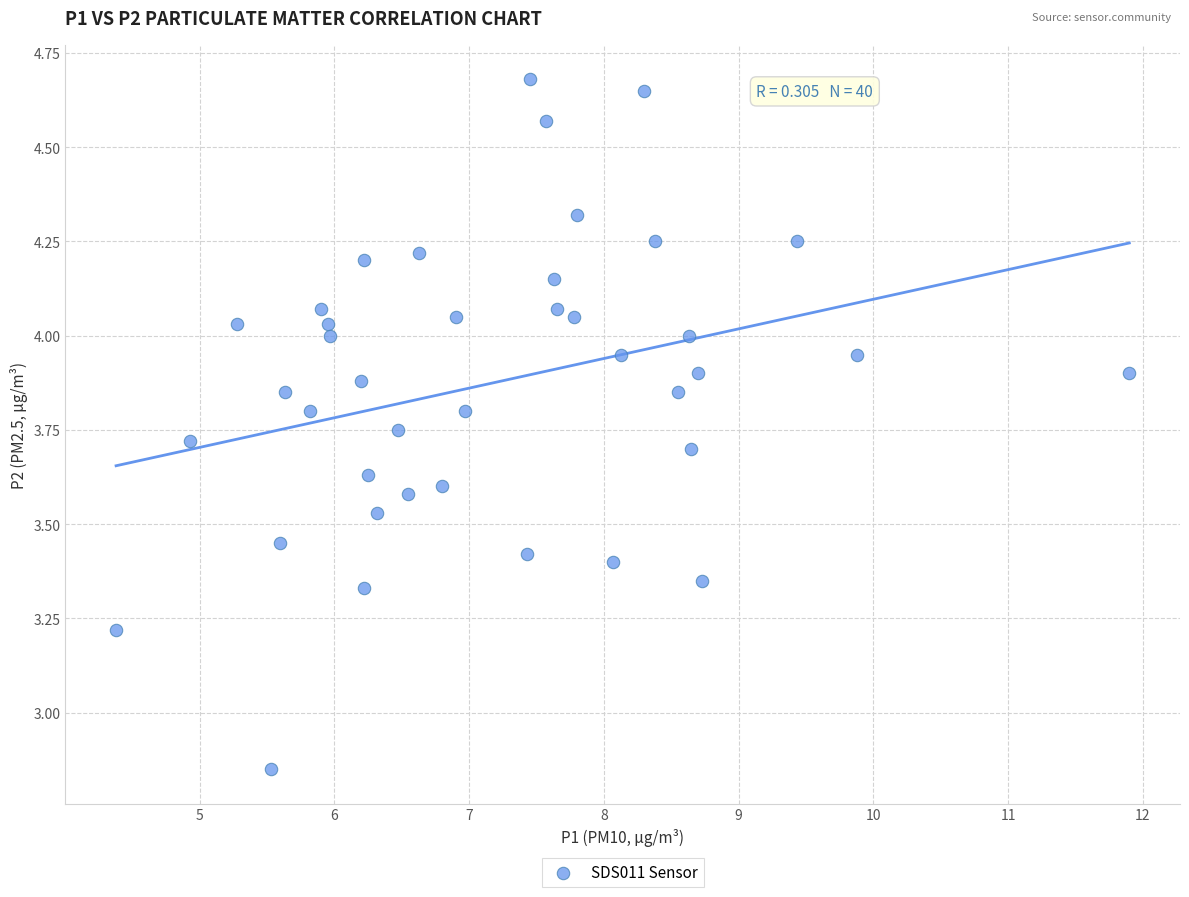

What is the range of X values (max minus min)?

7.5